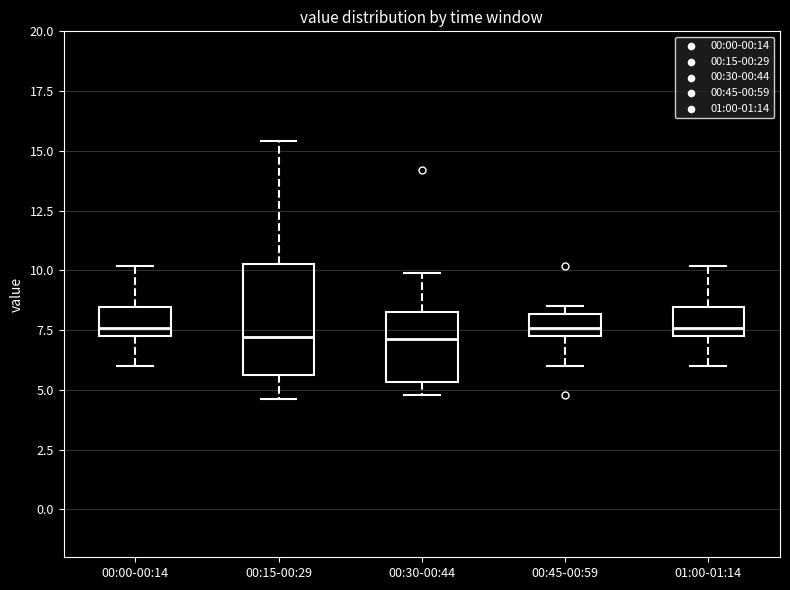

Reading left to right, transcribe this box plot: for each box, give where its median line is, the range the box spans, and where its two whiskers end, as read against the y-axis. The values are not printed on the chart, so give them approximately, as read against the axis.

00:00-00:14: median 7.5 (just above the box's lower edge), box 7.5 to 8.5, whiskers 6.0 to 10.0
00:15-00:29: median 7.0, box 5.5 to 10.5, whiskers 4.5 to 15.5
00:30-00:44: median 7.0, box 5.5 to 8.5, whiskers 5.0 to 10.0
00:45-00:59: median 7.5 (inside the box), box 7.5 to 8.0, whiskers 6.0 to 8.5
01:00-01:14: median 7.5 (just above the box's lower edge), box 7.5 to 8.5, whiskers 6.0 to 10.0